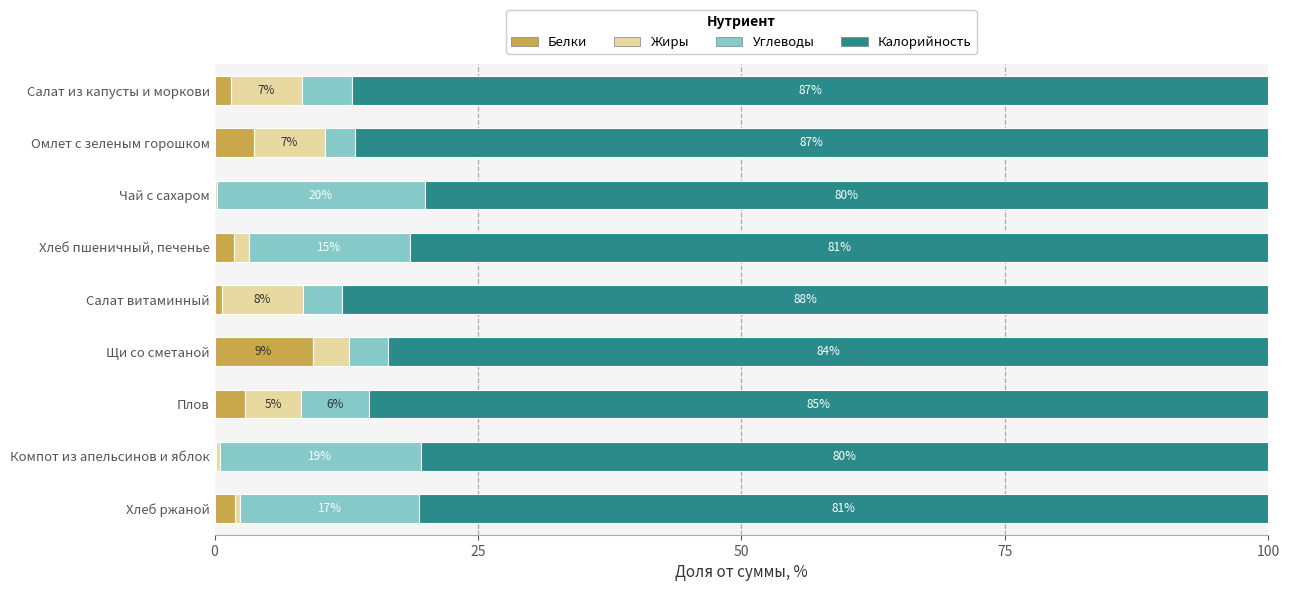

What is the total value across all series at Щи со сметаной?

100.0